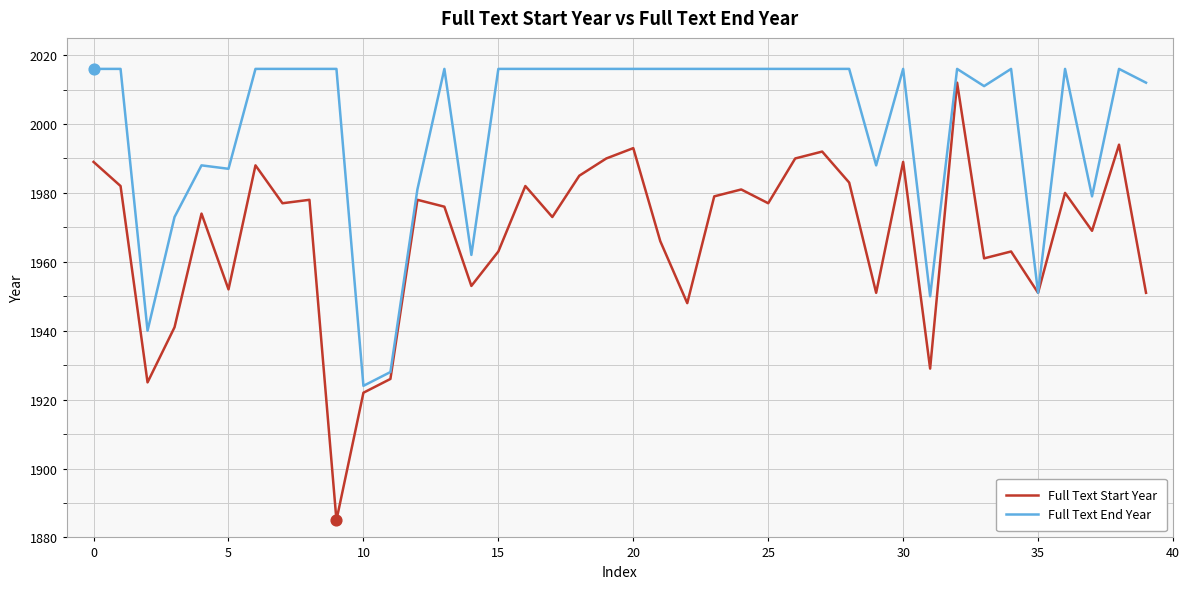

Which series has the widest spread of values?

Full Text Start Year